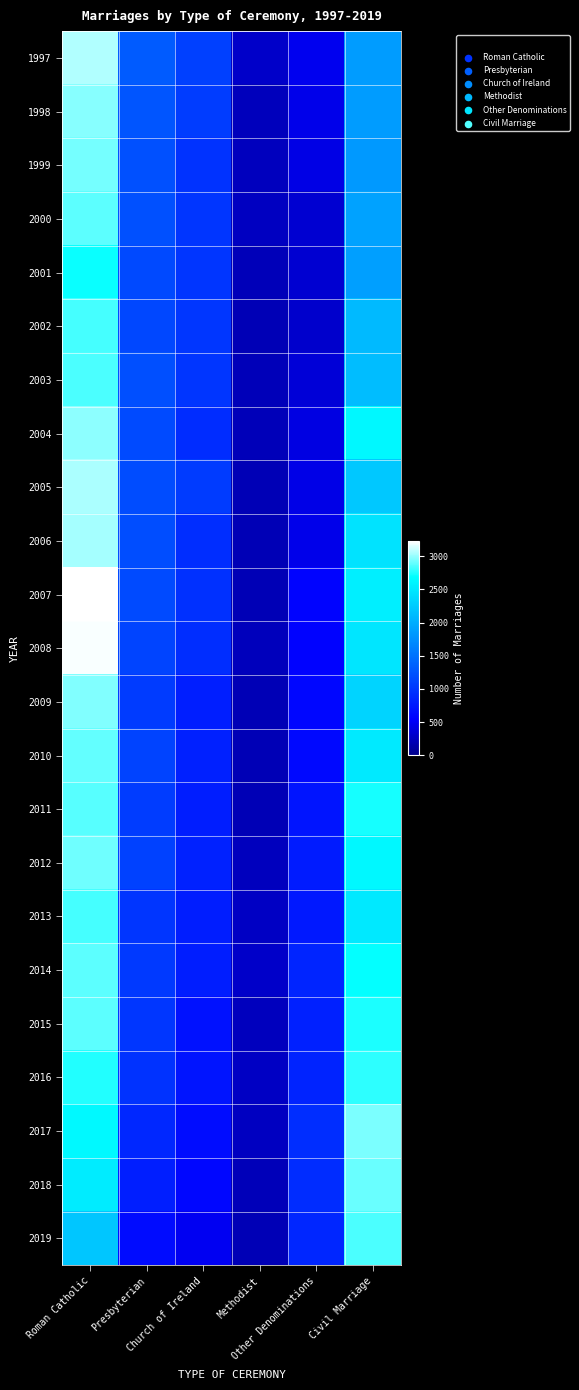

At Church of Ireland, list the series in order from largest to smallest.

1997, 1998, 2005, 2002, 2003, 2000, 2001, 1999, 2007, 2006, 2008, 2004, 2012, 2010, 2009, 2011, 2014, 2013, 2016, 2015, 2017, 2018, 2019